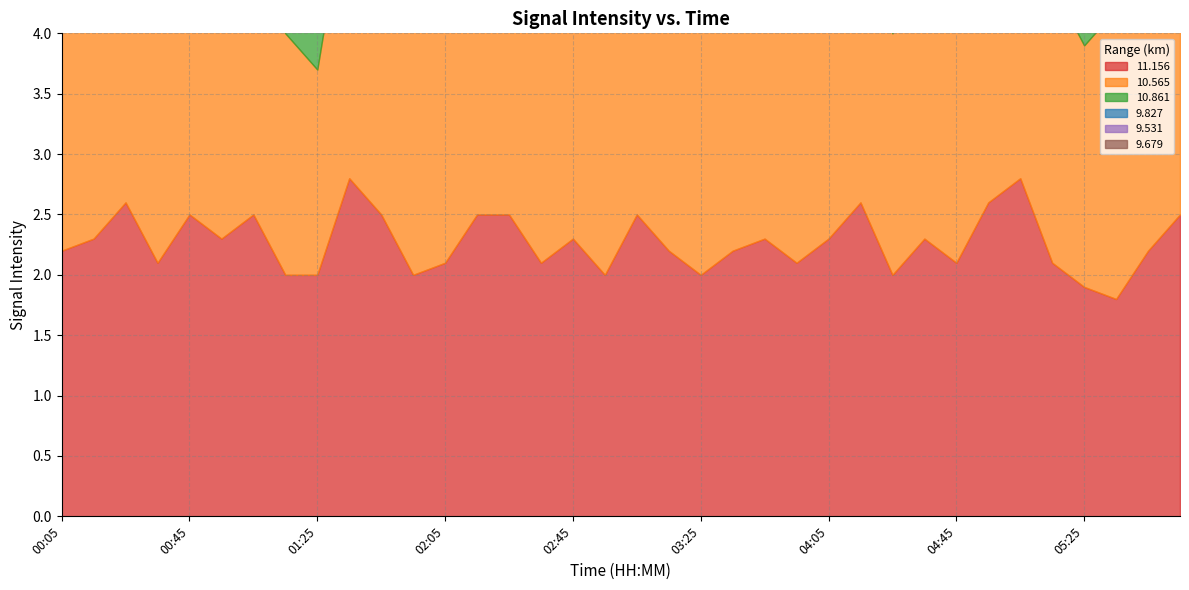

What are all the series names shown in the legend?

 11.156,  10.565,  10.861,   9.827,   9.531,   9.679